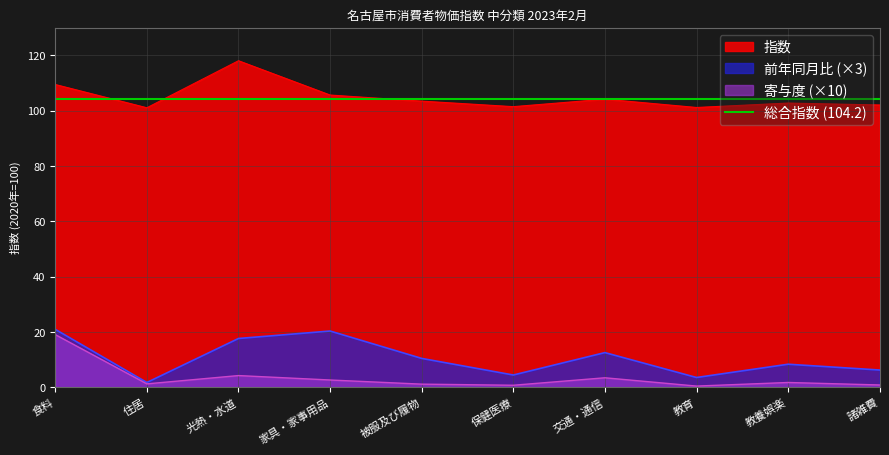

At which category is the sum across all series the highest?

食料